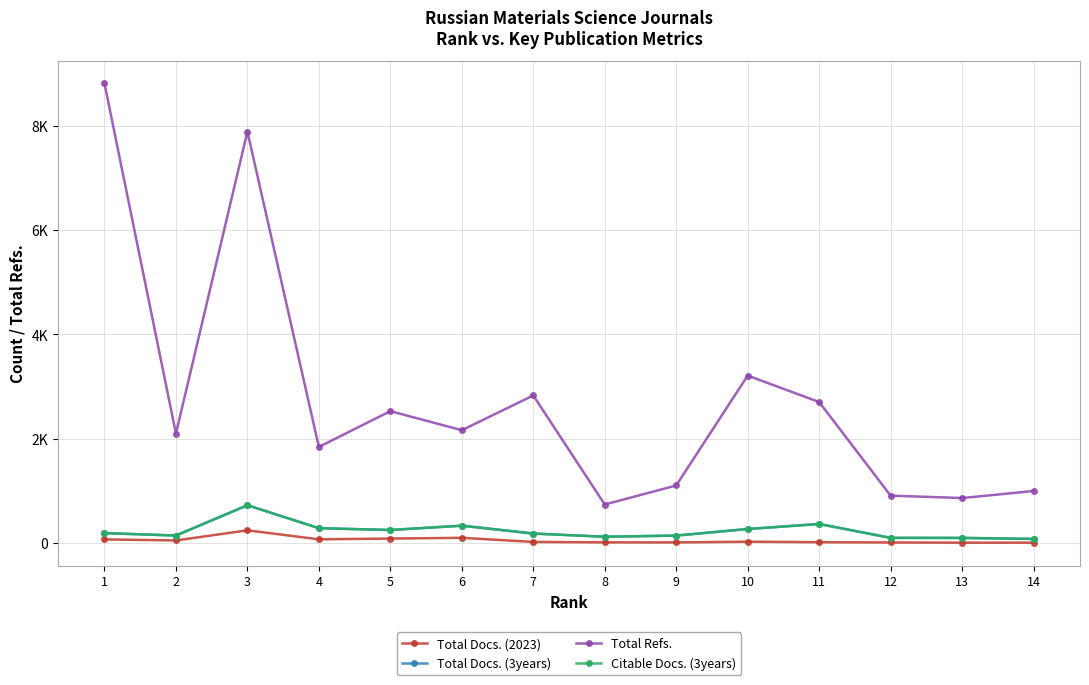

Is the value of Total Refs. at 2 greater than the value of Total Docs. (3years) at 9?

Yes